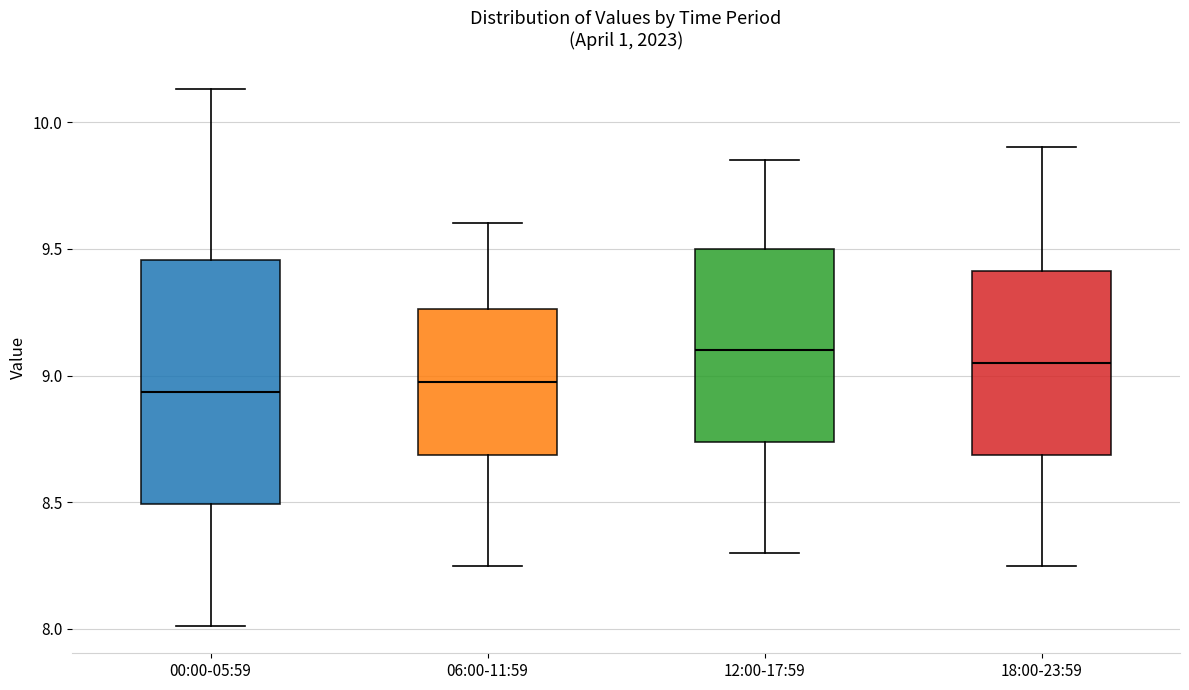

Reading left to right, read every box against the y-axis: the position of its median line, the range the box covers, and the ends of its whiskers. The values are not printed on the chart, so give them approximately, as read against the axis.

00:00-05:59: median 8.95, box 8.50 to 9.45, whiskers 8.00 to 10.15
06:00-11:59: median 9.00, box 8.70 to 9.25, whiskers 8.25 to 9.60
12:00-17:59: median 9.10, box 8.75 to 9.50, whiskers 8.30 to 9.85
18:00-23:59: median 9.05, box 8.70 to 9.40, whiskers 8.25 to 9.90